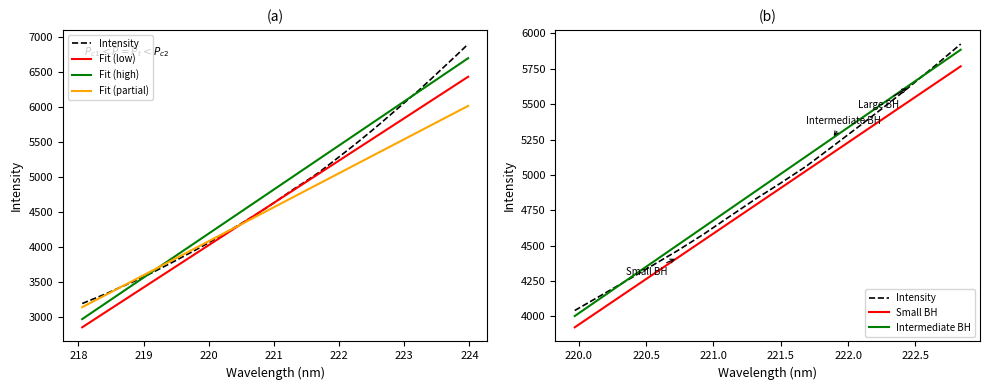

What is the difference between the second highest and second lowest values?

3464.9